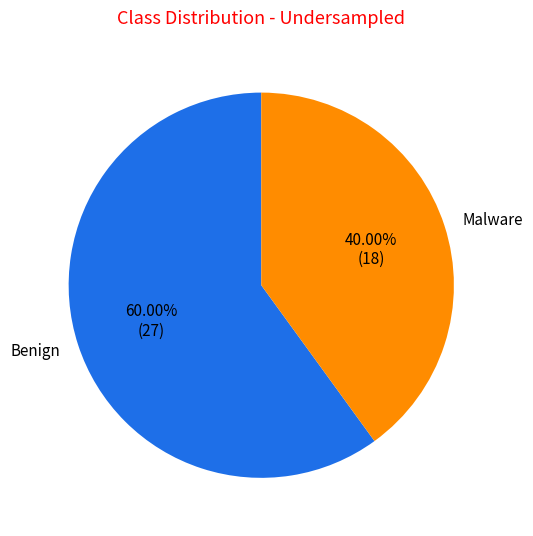

Do Malware and Benign together represent more than half of the pie?

Yes